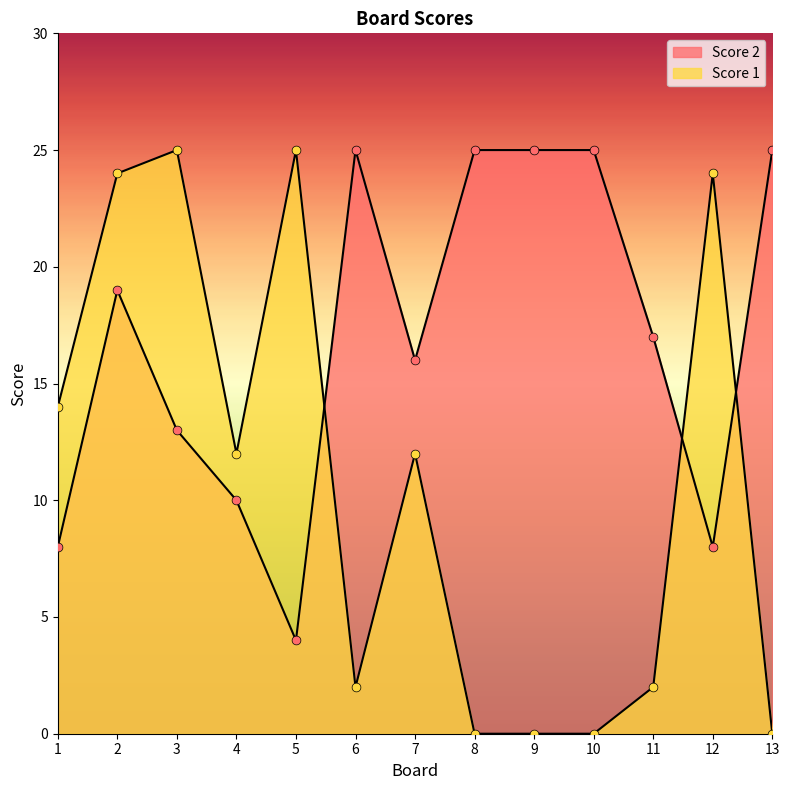

Which series contains the lowest Y value?

Score 1